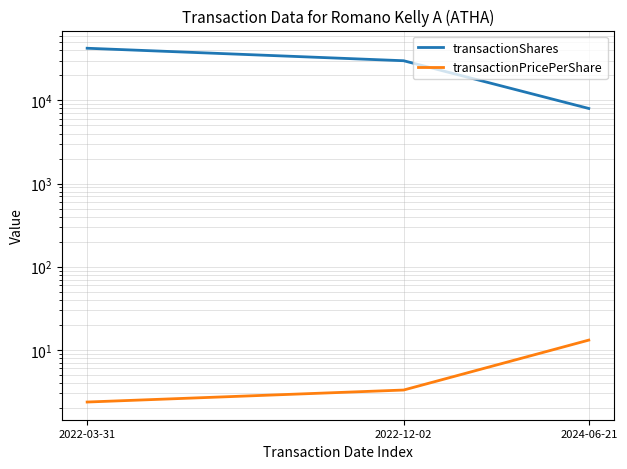

List the series in order of their overall mean, lowest first.

transactionPricePerShare, transactionShares